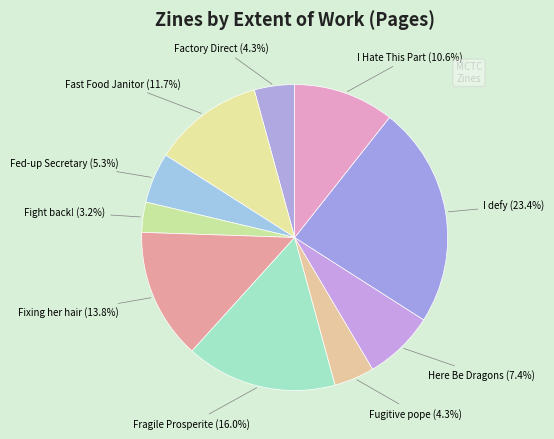

How many segments does this pie chart have?

10